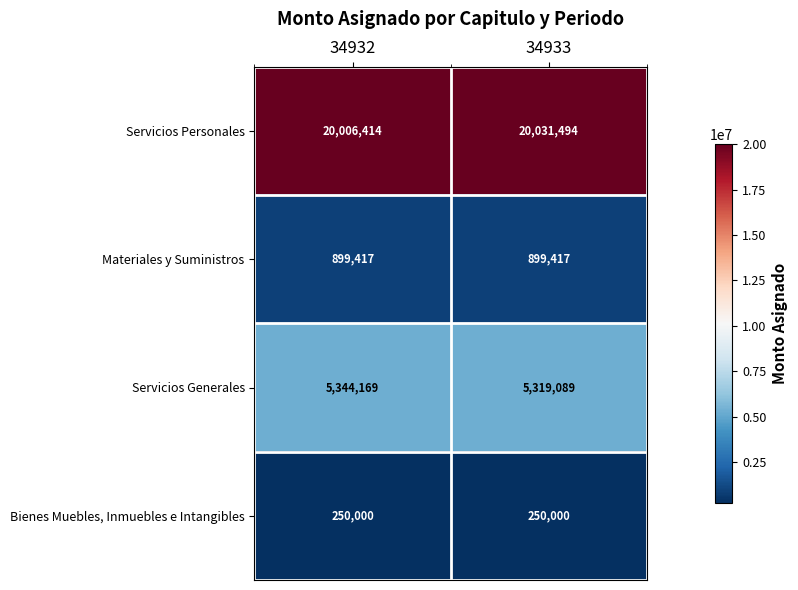

What is the sum of all Bienes Muebles, Inmuebles e Intangibles values?

500000